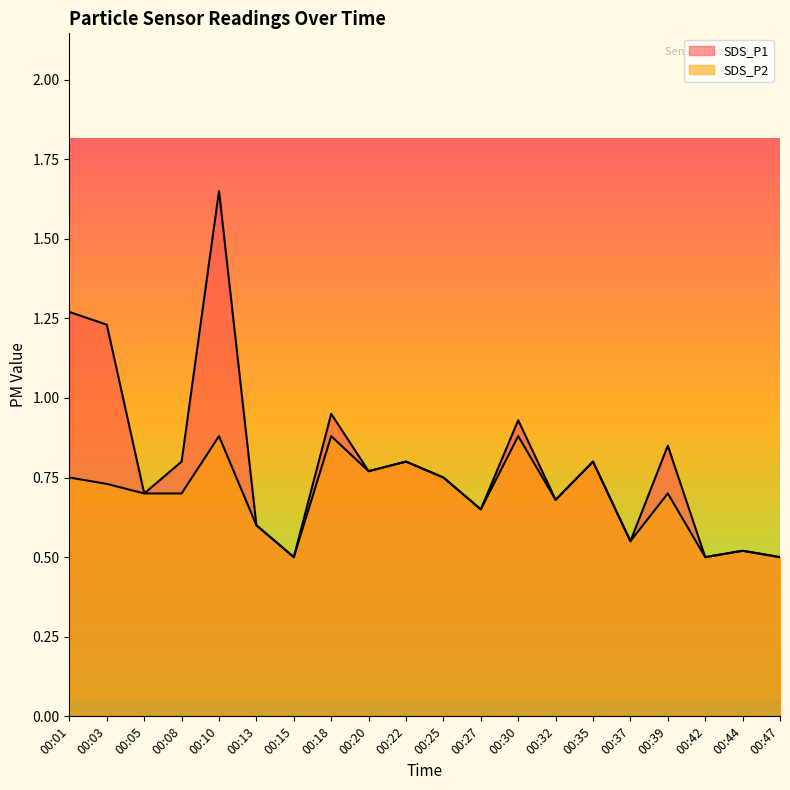

At 00:13, list the series in order from largest to smallest.

SDS_P1, SDS_P2